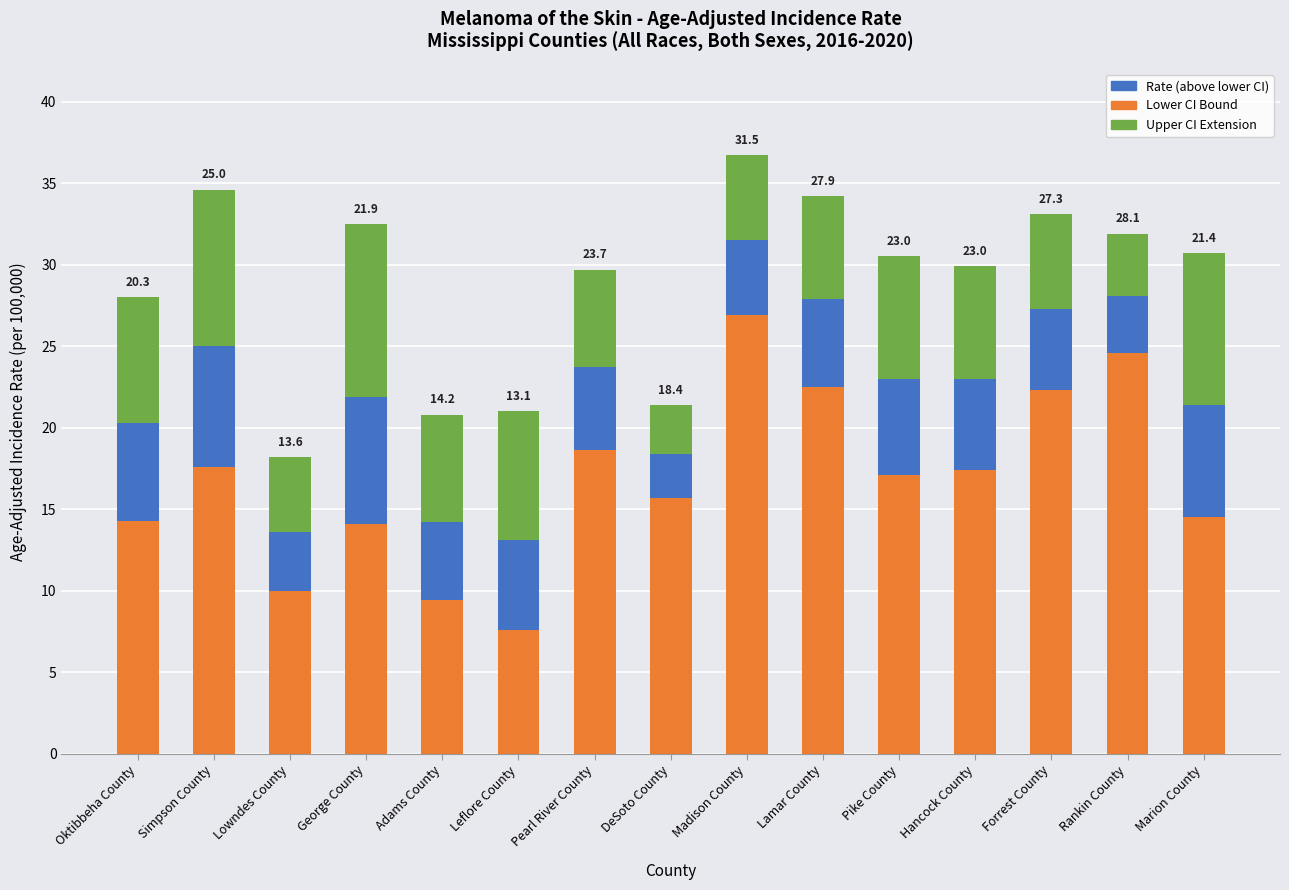

What is the total value across all series at Leflore County?

21.0